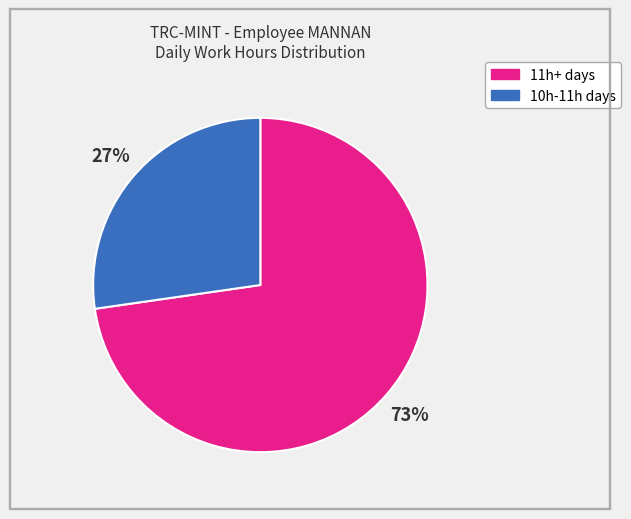

Is there any slice that represents more than half of the pie?

Yes